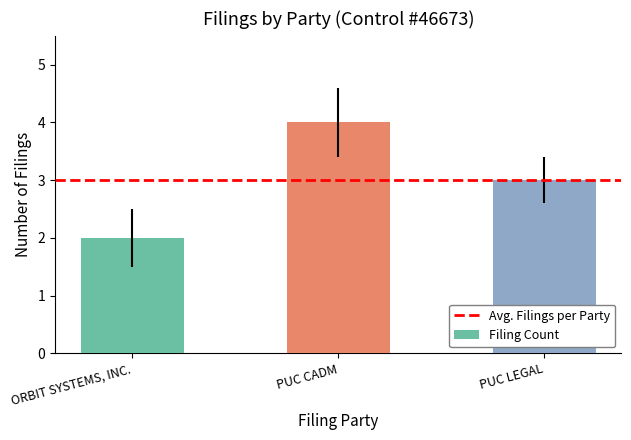

Rank the categories by value from lowest to highest.

ORBIT SYSTEMS, INC., PUC LEGAL, PUC CADM